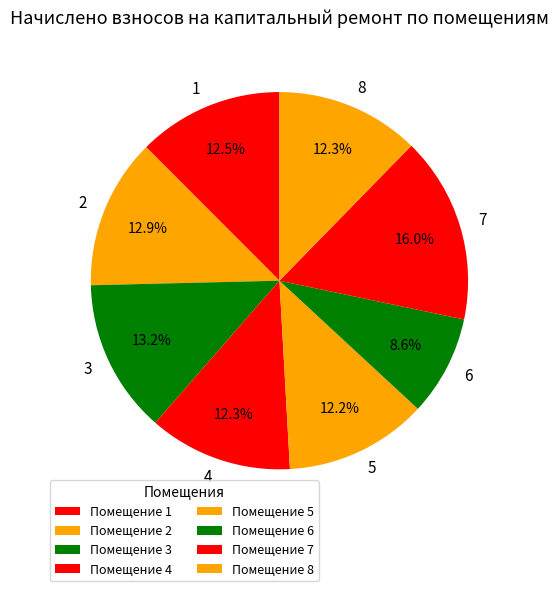

Does 8 account for over 50% of the chart?

No